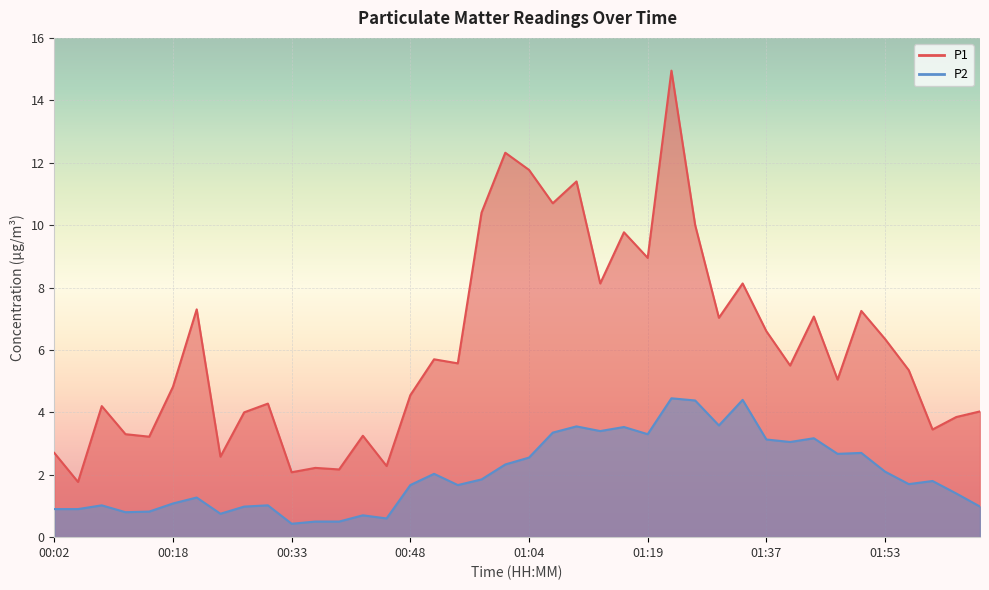

Is the value of P1 at 01:44 greater than the value of P2 at 01:10?

Yes